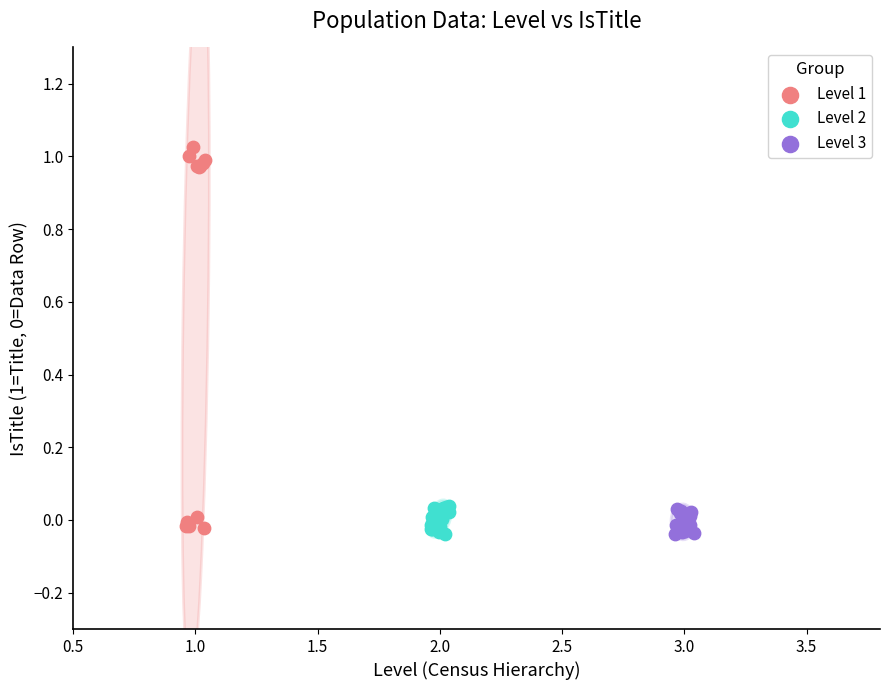

Which series reaches the maximum Y coordinate?

Level 1